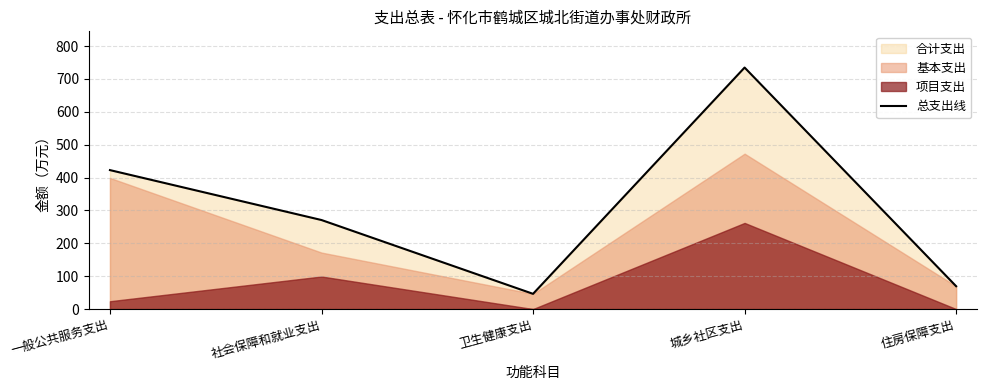

What position from the left is 一般公共服务支出?

1